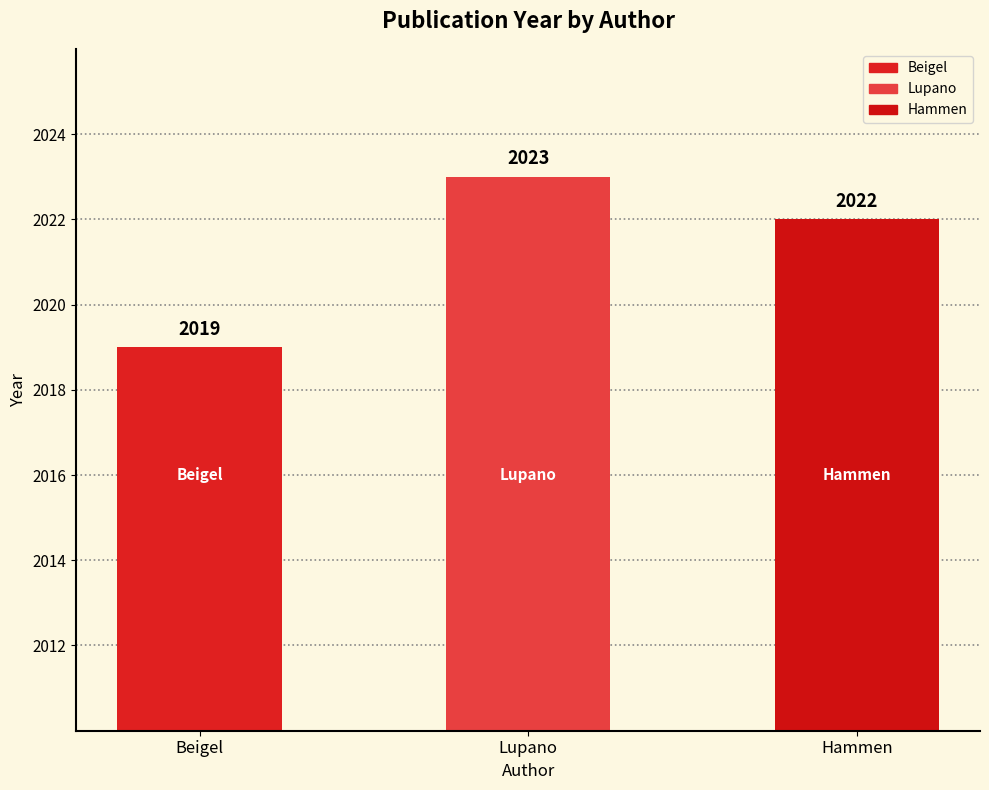

Are the bars grouped side by side (vs. stacked)?

No